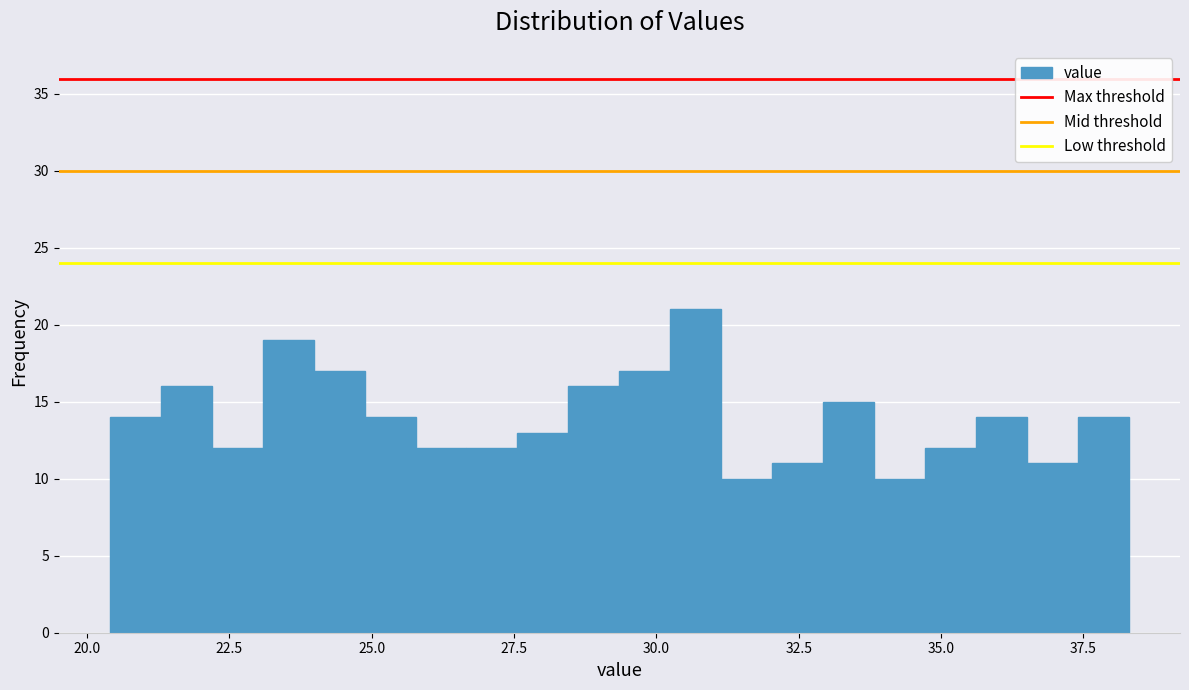

Around what value on the x-axis is the tallest bar? Give the approximate position of its centre, as read against the axis.

30.5